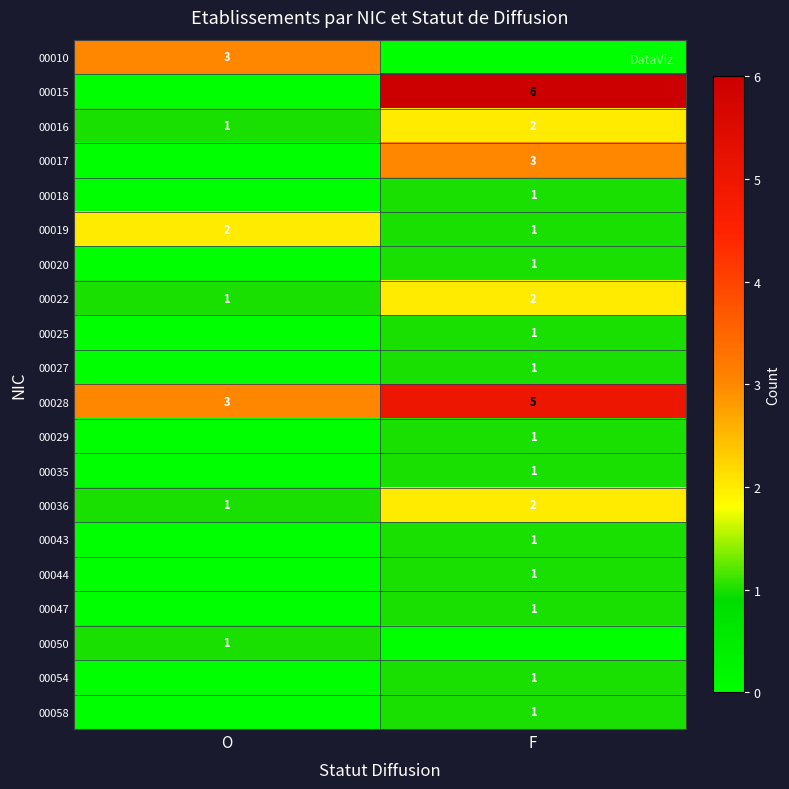

What is the total value across all series at O?

12